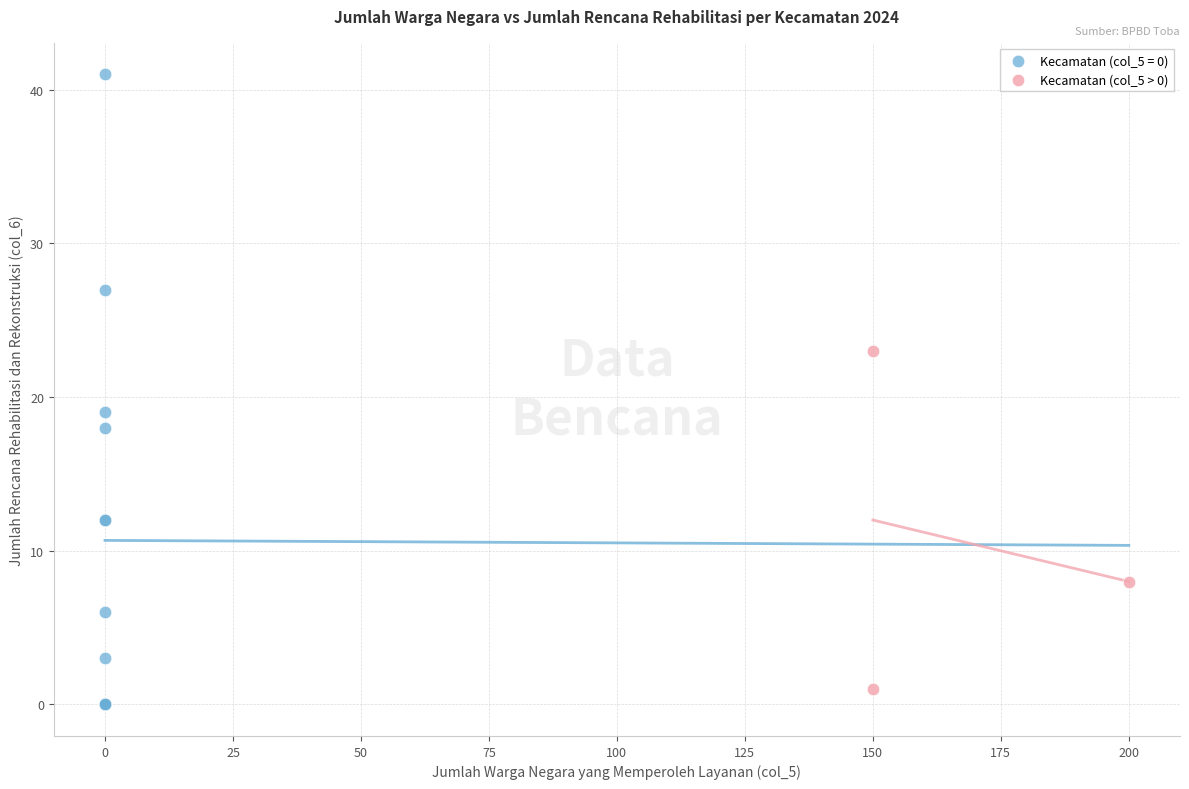

Which series has the widest spread of Y values?

Kecamatan (col_5 = 0)